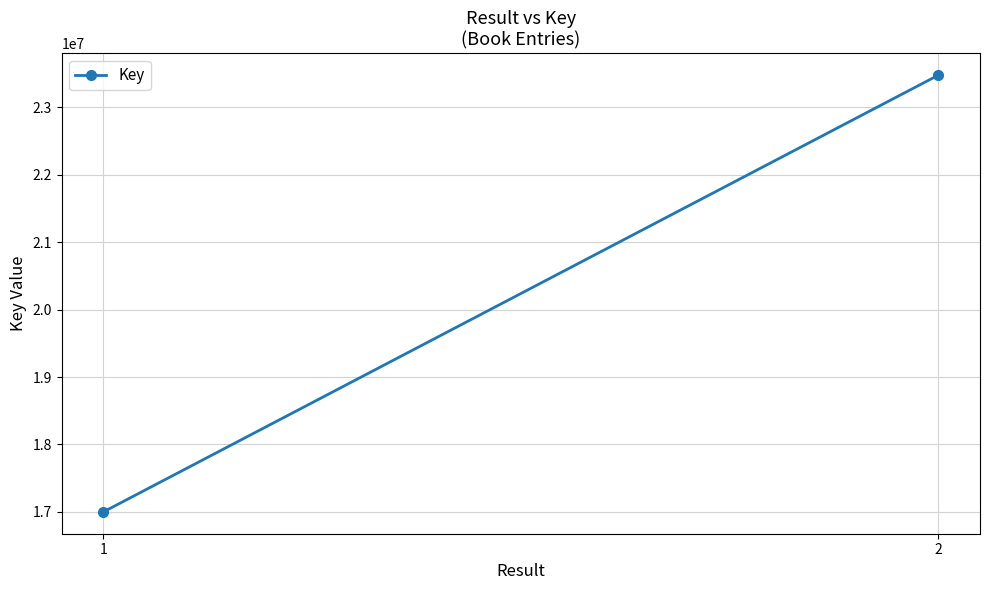

Between 1 and 2, which is larger?

2